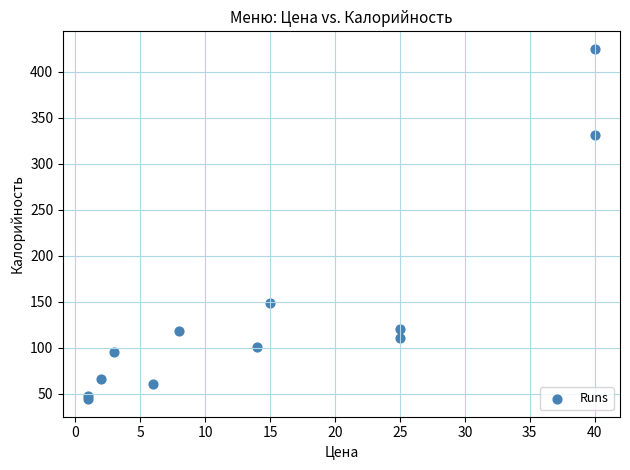

What Y value in the scatter plot is closest to 234?

149